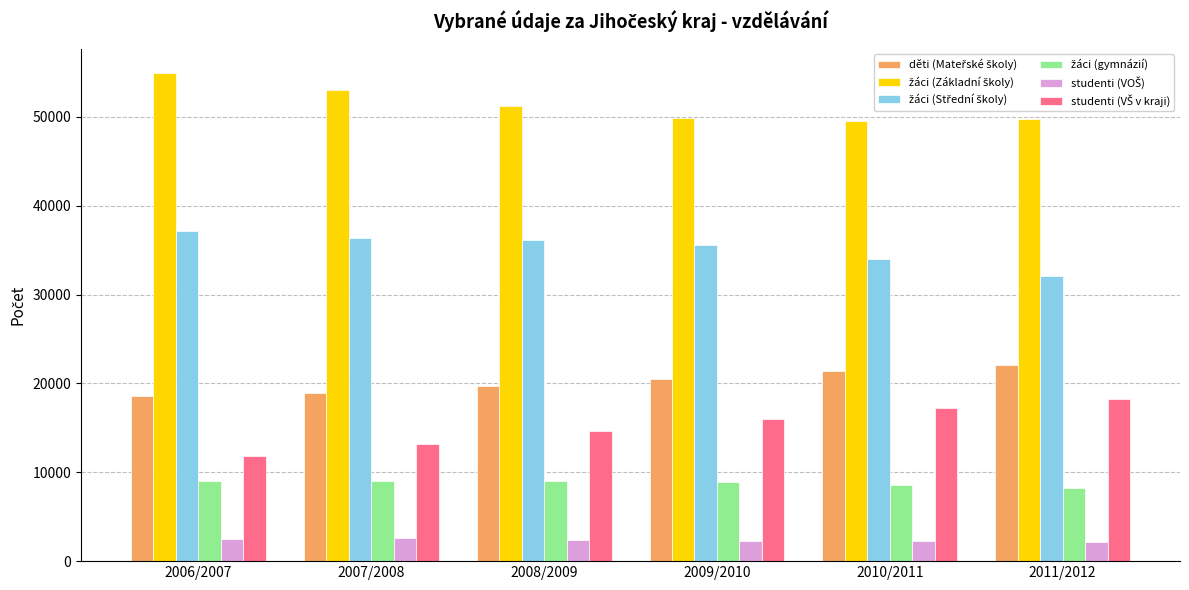

How many categories are shown in the chart?

6